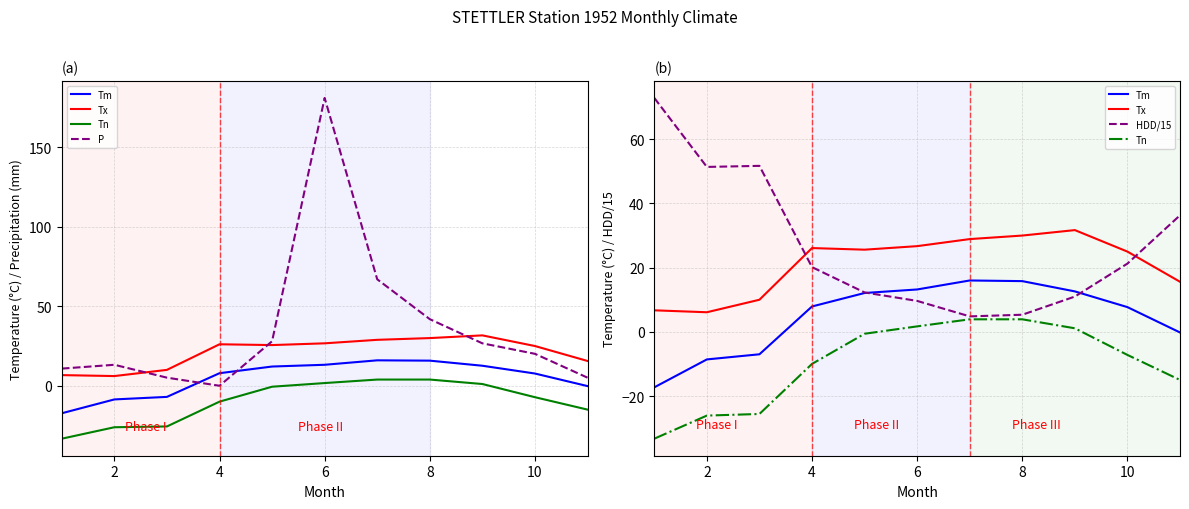

Which has a higher value, 9 or 0?

9